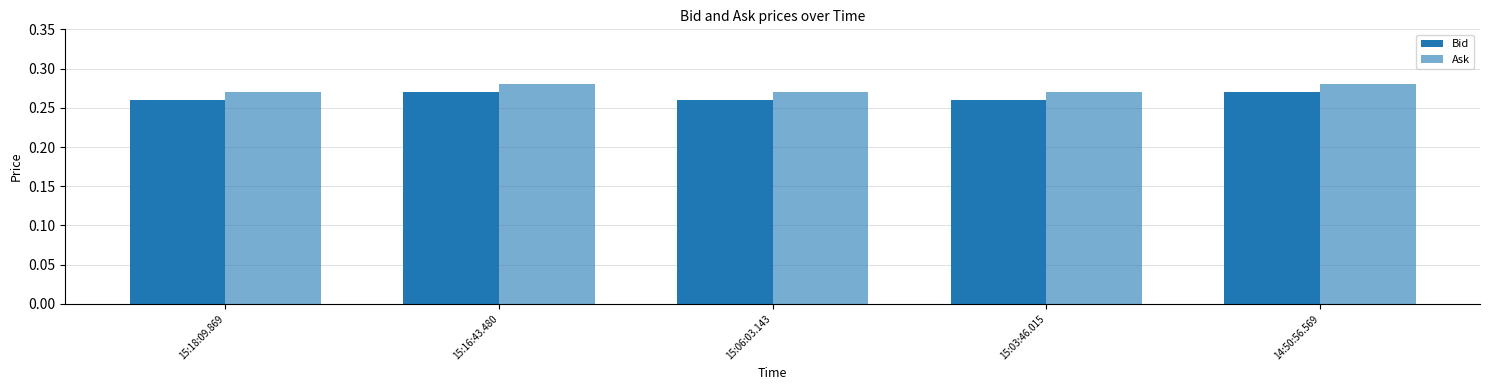

What is the highest value of the Bid series?

0.3